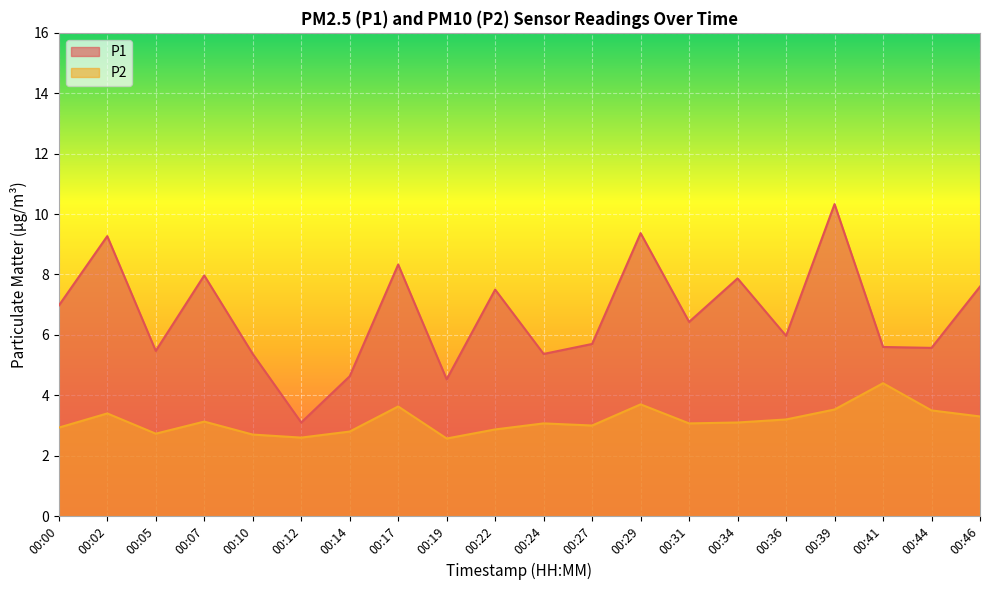

At how many categories does at least one series exceed 6?

10